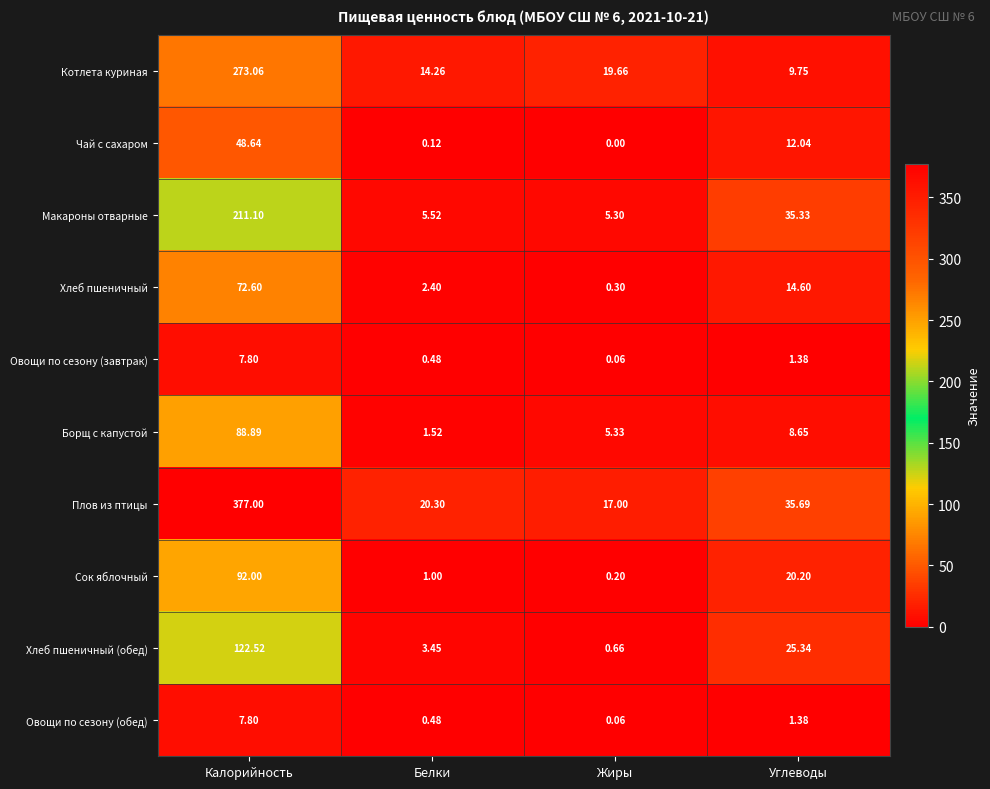

Which series changed the most between Калорийность and Углеводы?

Плов из птицы